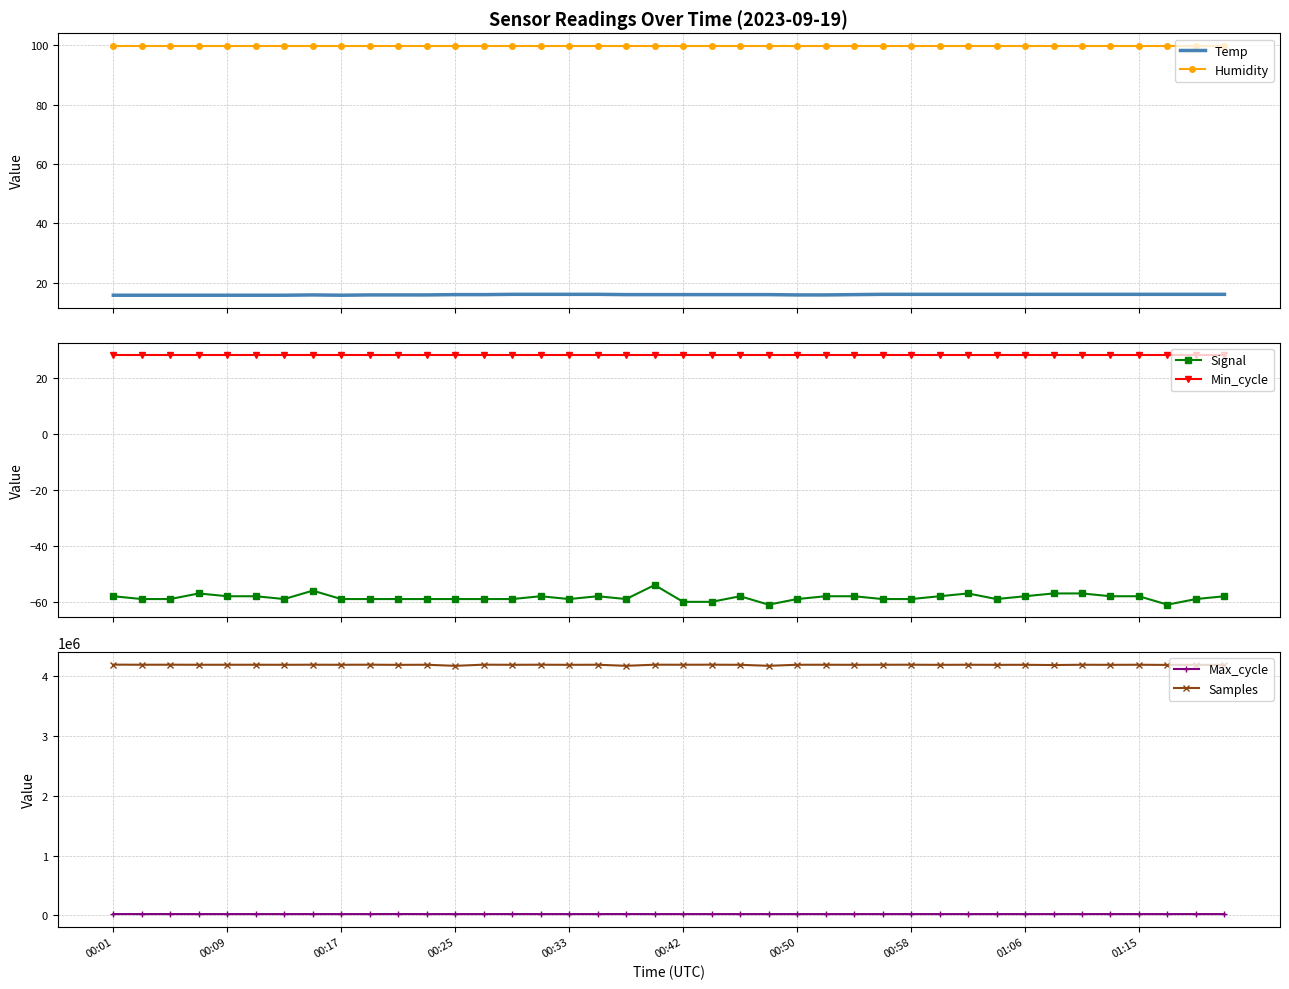

How many lines are shown in the chart?

6